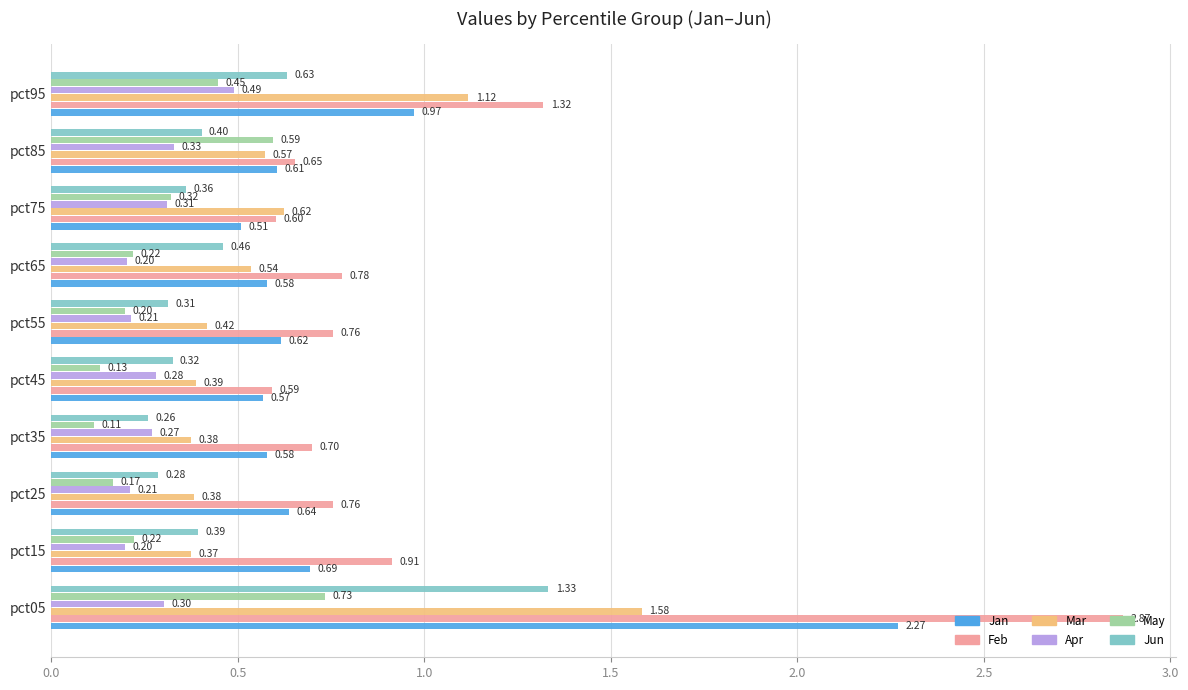

What are all the series names shown in the legend?

Jan, Feb, Mar, Apr, May, Jun